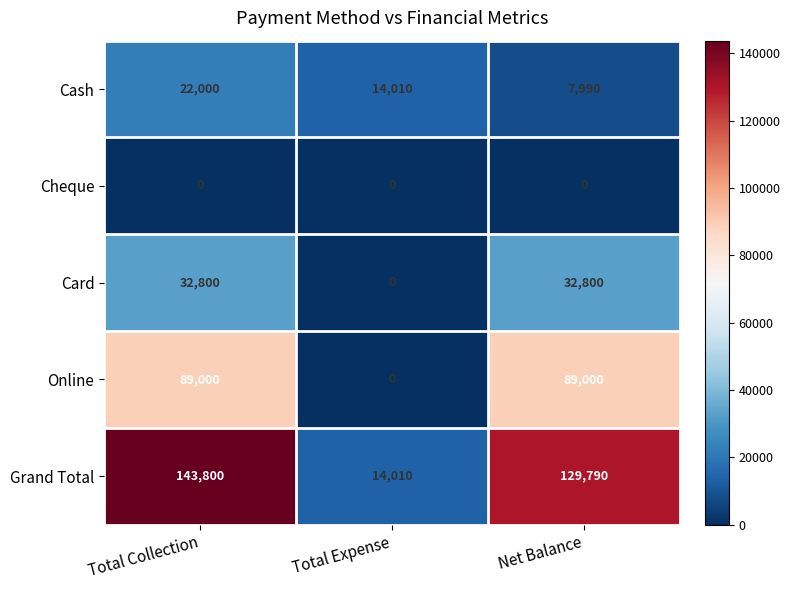

The value of Grand Total at Net Balance is 62242. True or false?

False